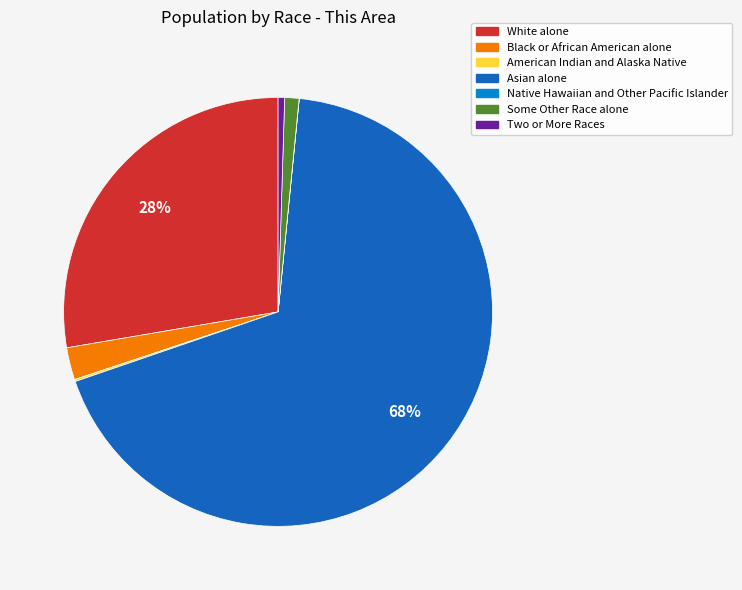

To the nearest percent, what portion does Black or African American alone represent?

2%